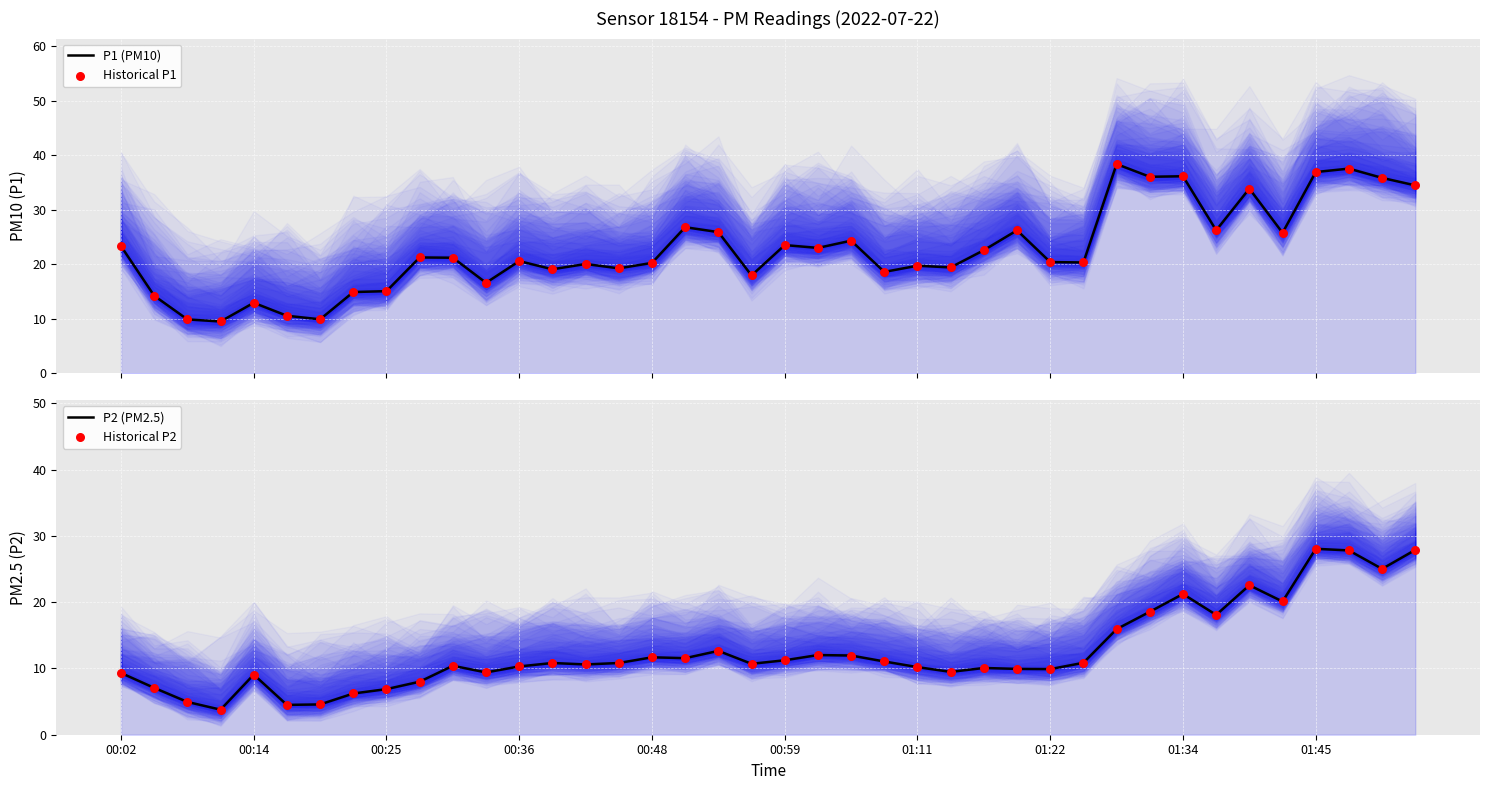

Which series contains the lowest Y value?

P2 (PM2.5)